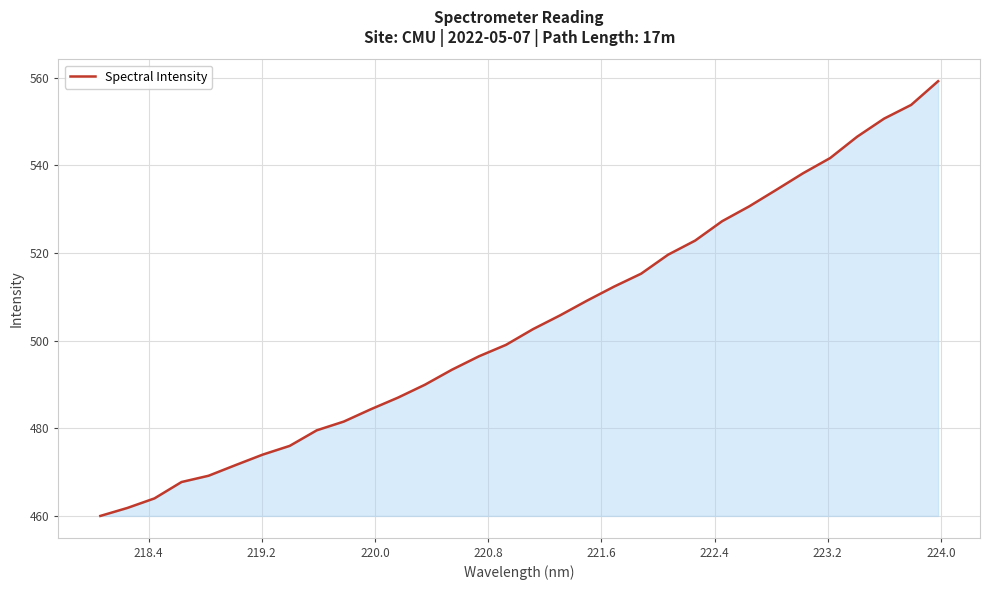

What is the minimum value shown in the chart?

460.0